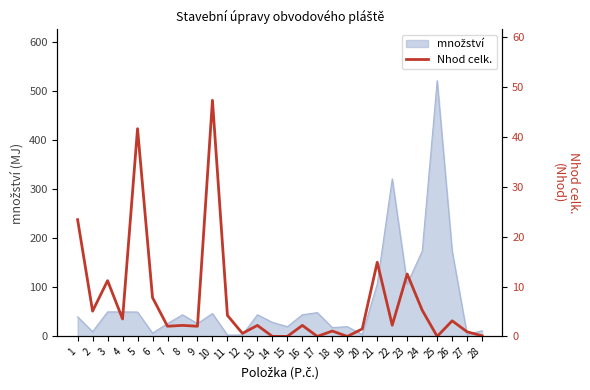

Which label corresponds to the smallest value in the chart?

14